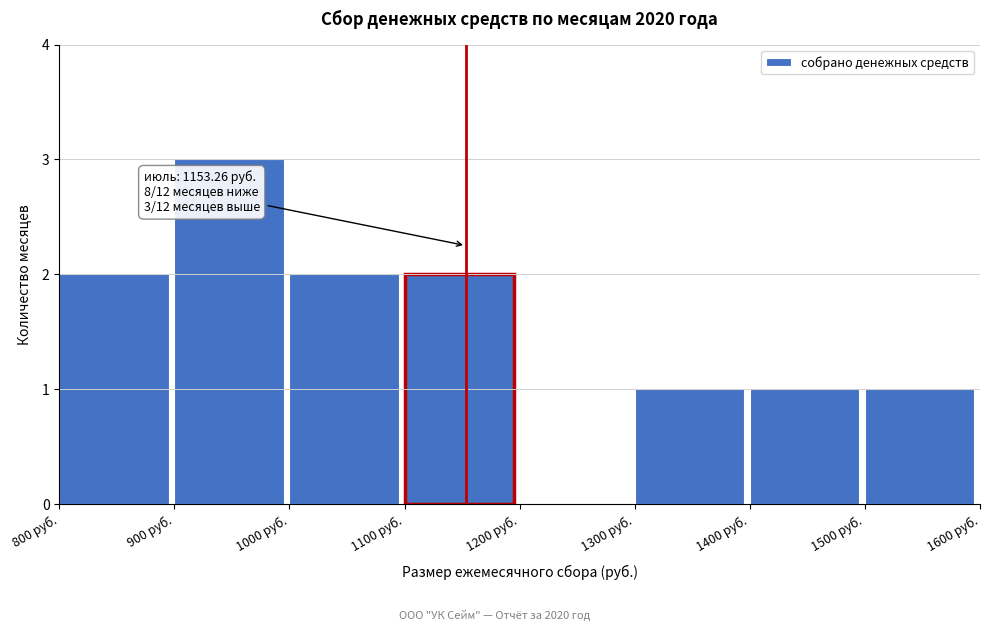

Over which range of the x-axis is the bar tallest?

900 to 1000